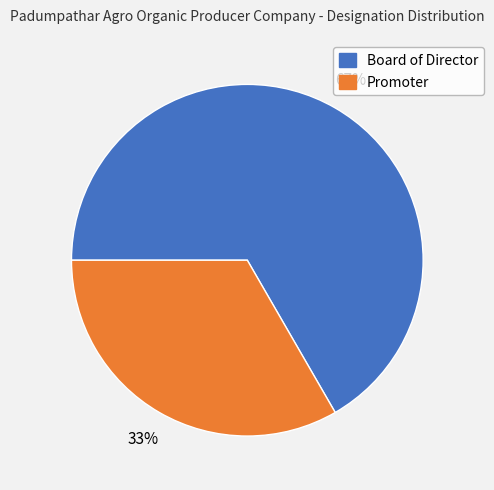

Rank the categories by value from lowest to highest.

Promoter, Board of Director